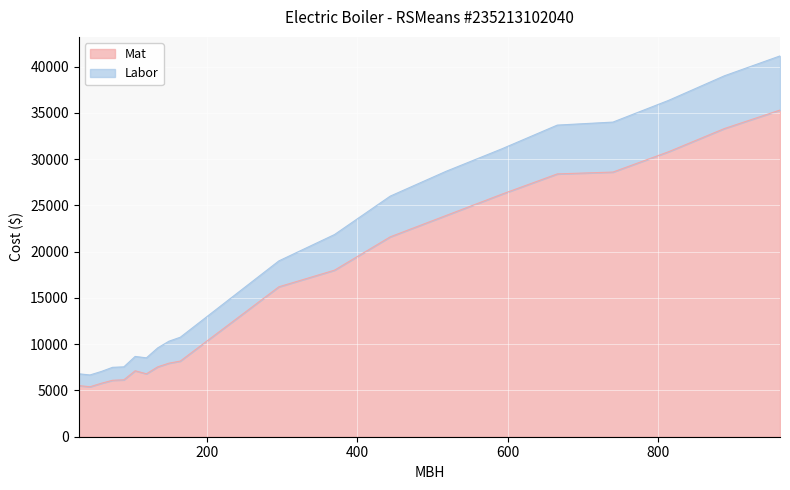

What is the value of the Labor point at the 2nd from the left?

6675